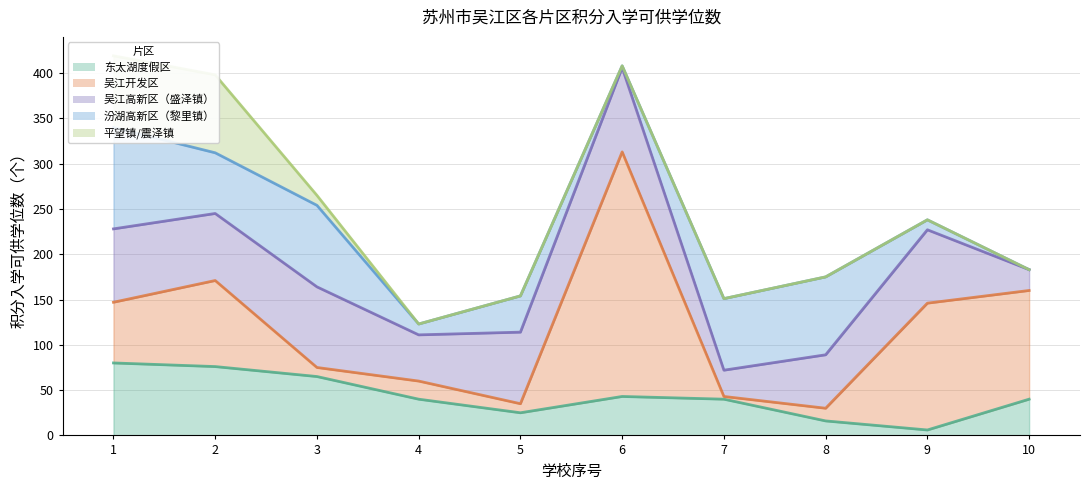

What is the difference between the maximum and minimum values in the 吴江开发区 series?

267